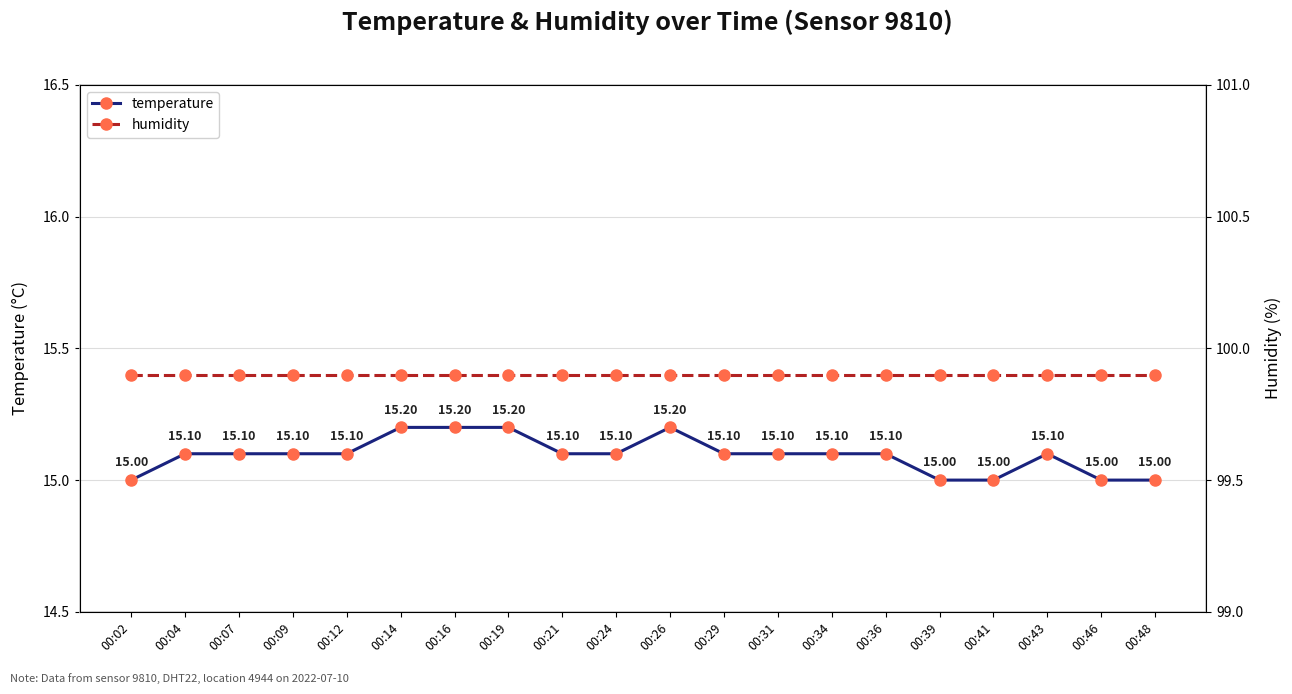

At 00:26, list the series in order from largest to smallest.

humidity, temperature